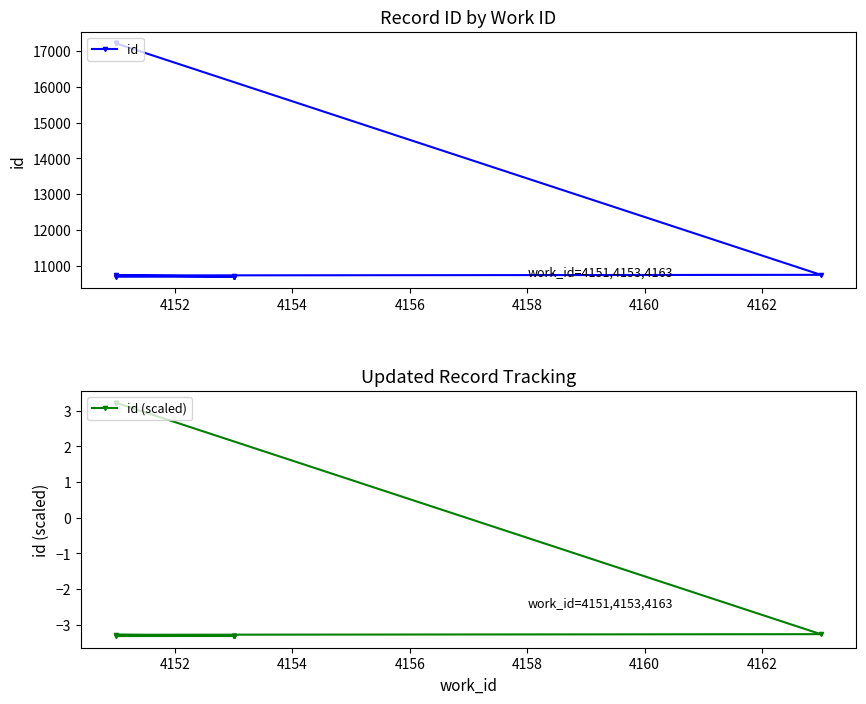

What is the difference between the maximum and minimum values in the id series?

6538.0